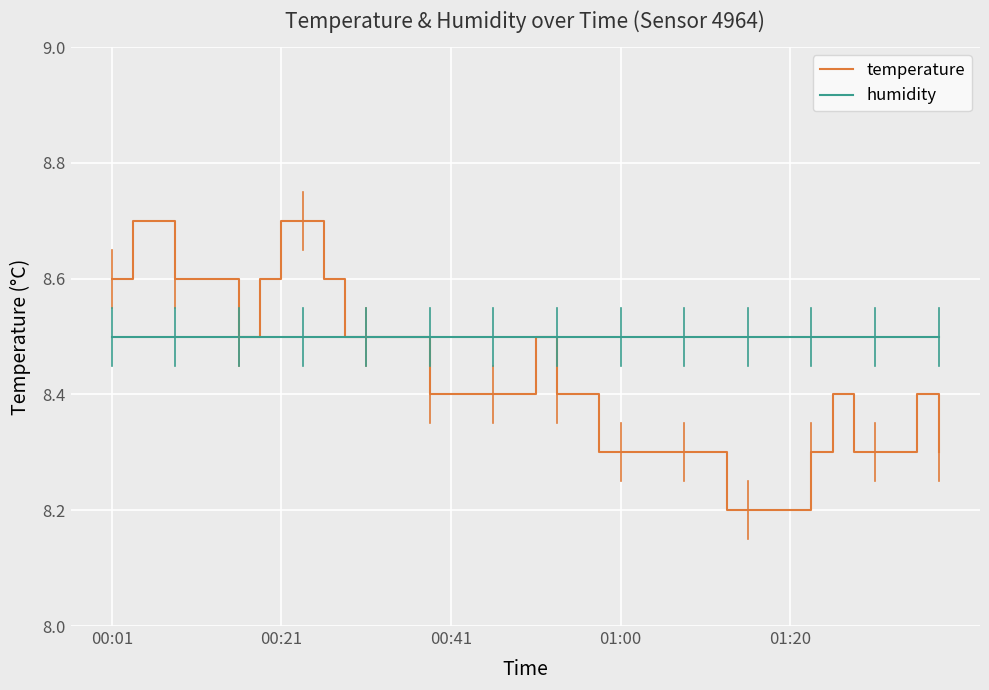

Reading right to left, list all the values displayed in this chart.

temperature: 8.3	8.4	8.3	8.3	8.3	8.4	8.3	8.2	8.2	8.2	8.2	8.3	8.3	8.3	8.3	8.3	8.3	8.4	8.4	8.5	8.4	8.4	8.4	8.4	8.4	8.5	8.5	8.5	8.5	8.6	8.7	8.7	8.6	8.5	8.6	8.6	8.6	8.7	8.7	8.6
humidity: 8.5	8.5	8.5	8.5	8.5	8.5	8.5	8.5	8.5	8.5	8.5	8.5	8.5	8.5	8.5	8.5	8.5	8.5	8.5	8.5	8.5	8.5	8.5	8.5	8.5	8.5	8.5	8.5	8.5	8.5	8.5	8.5	8.5	8.5	8.5	8.5	8.5	8.5	8.5	8.5